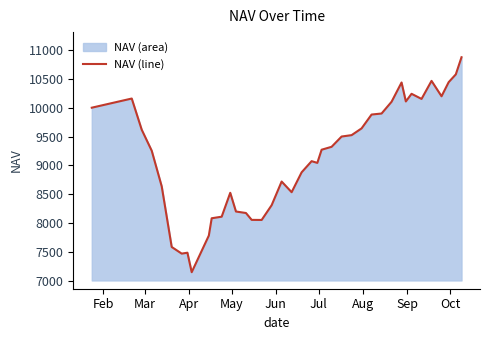

What is the greatest value displayed?

10873.4